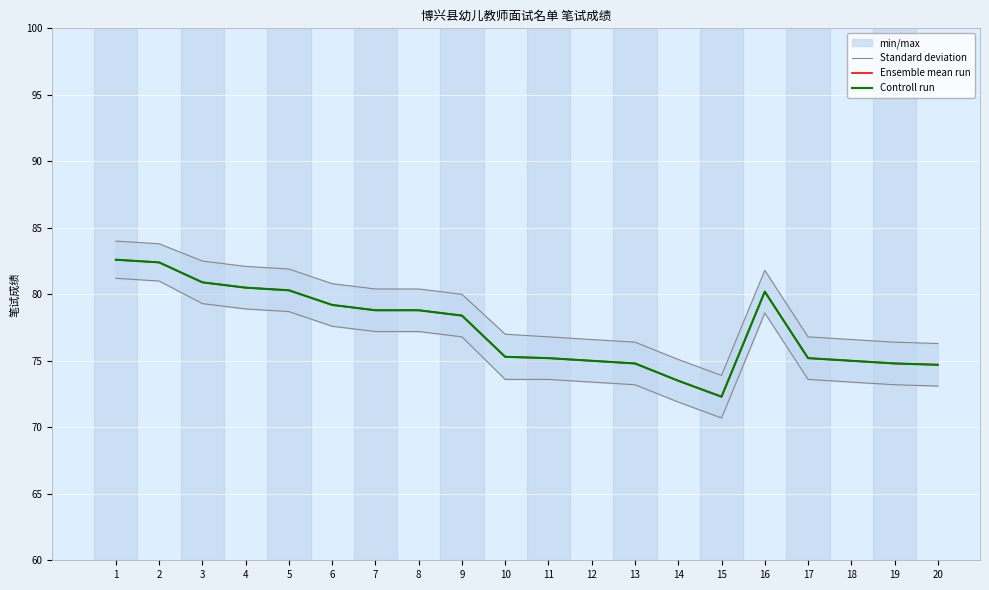

The Controll run series shows 75.2 at 17. True or false?

True